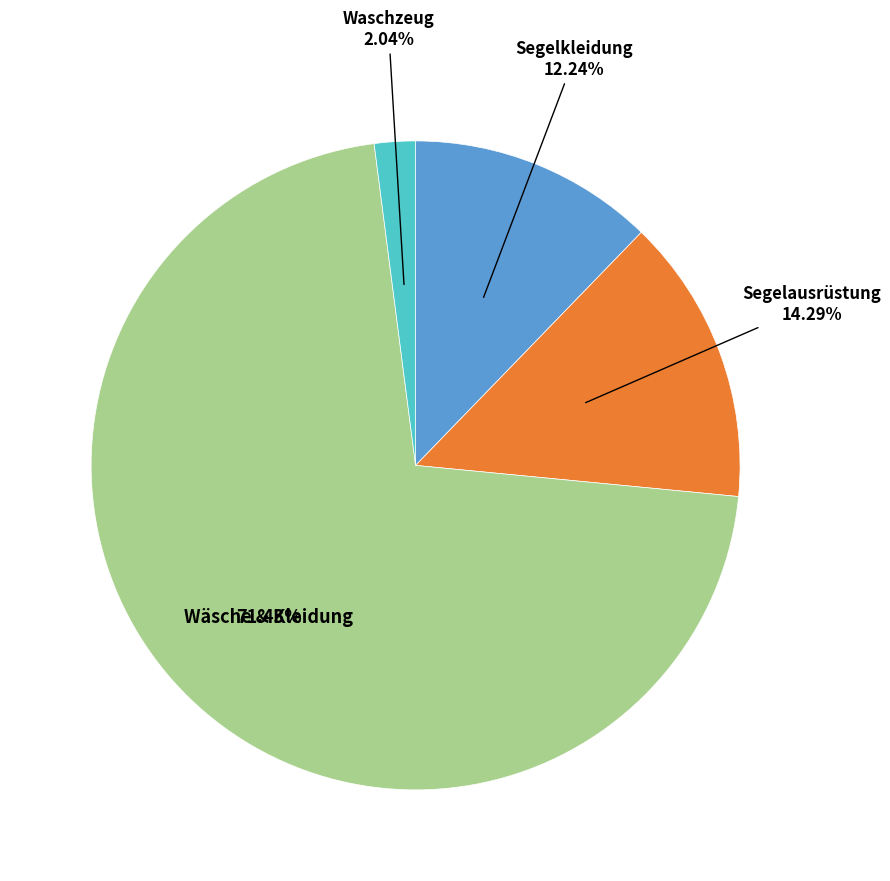

Does any single category account for the majority?

Yes